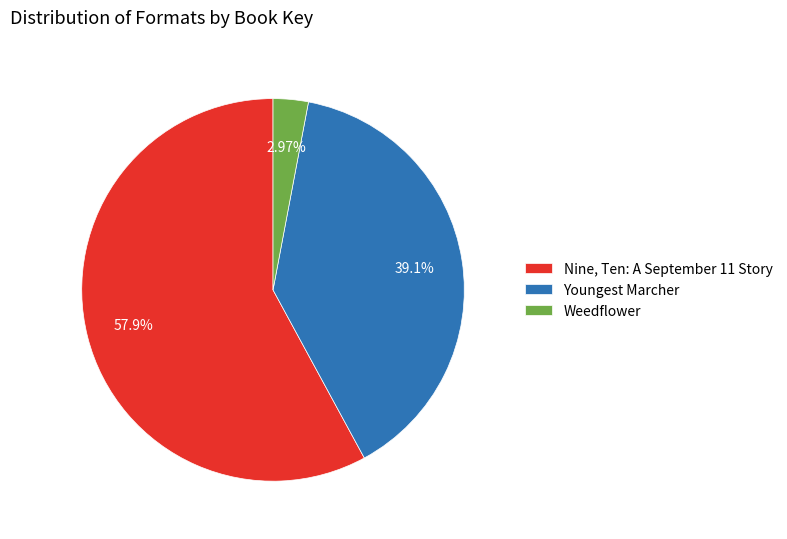

Count the number of slices in the pie.

3